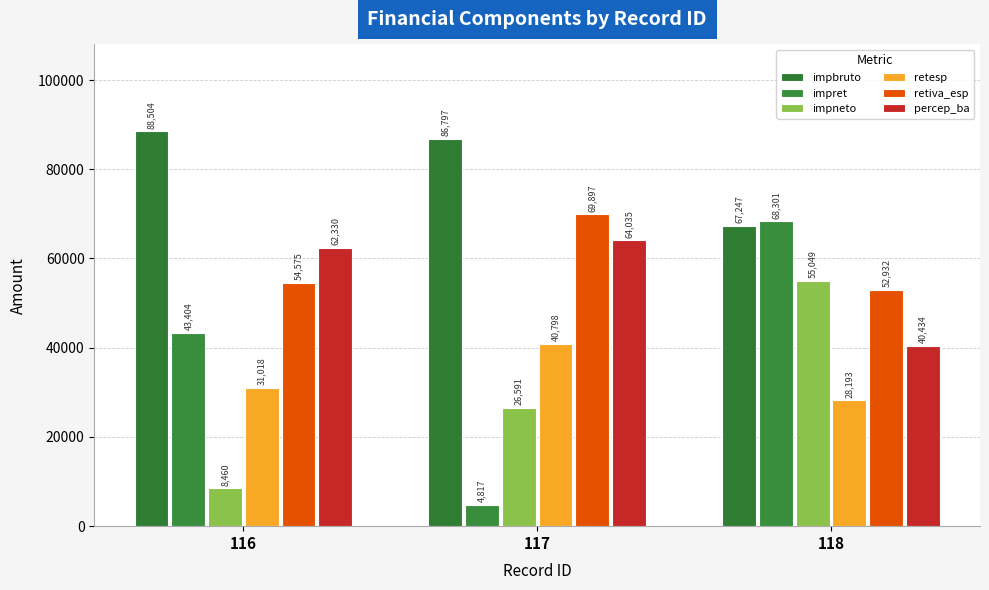

How many distinct data groups are displayed?

6